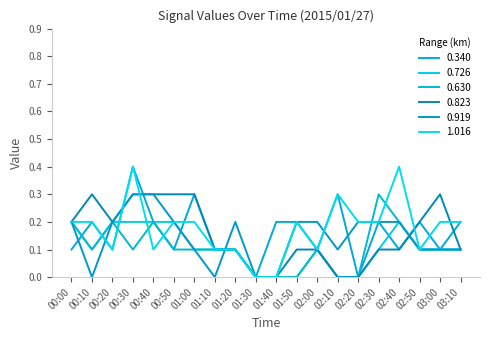

Is it true that 0.726 equals 0.0 at 02:40?

False